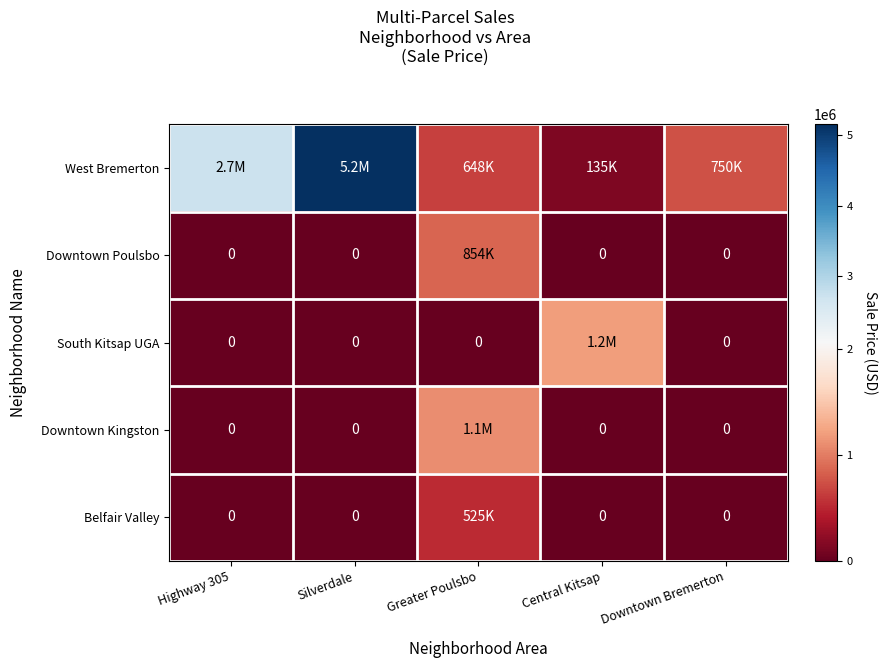

Which label corresponds to the largest value in the chart?

Silverdale